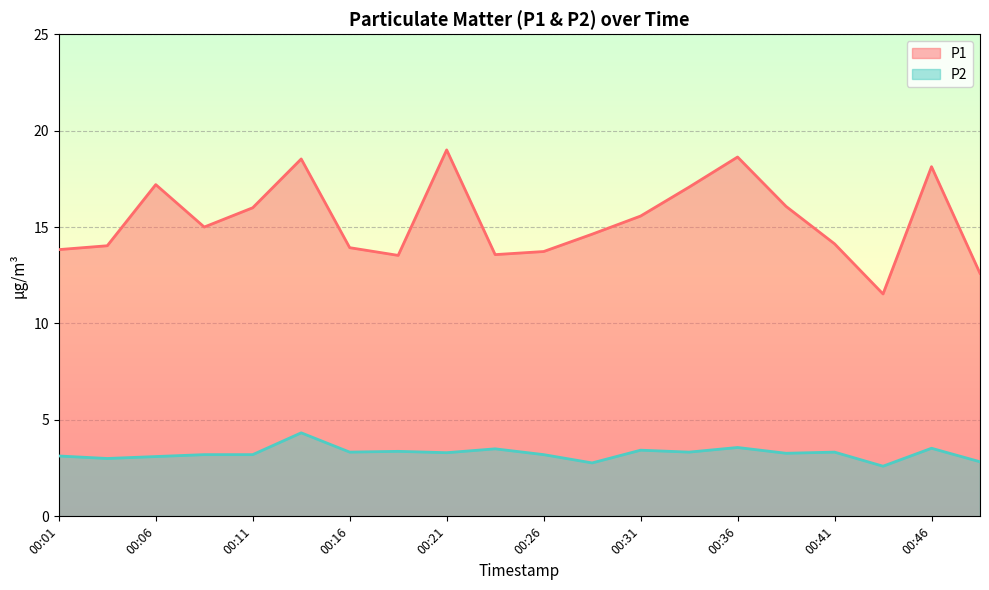

Which series has the largest range (max minus min)?

P1